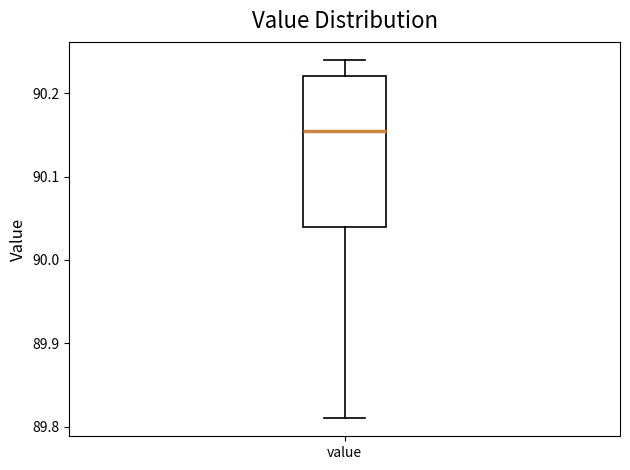

Transcribe this box plot: give where the median line is, the range the box spans, and where the two whiskers end, as read against the y-axis. The values are not printed on the chart, so give them approximately, as read against the axis.

median 90.16, box 90.04 to 90.22, whiskers 89.81 to 90.24